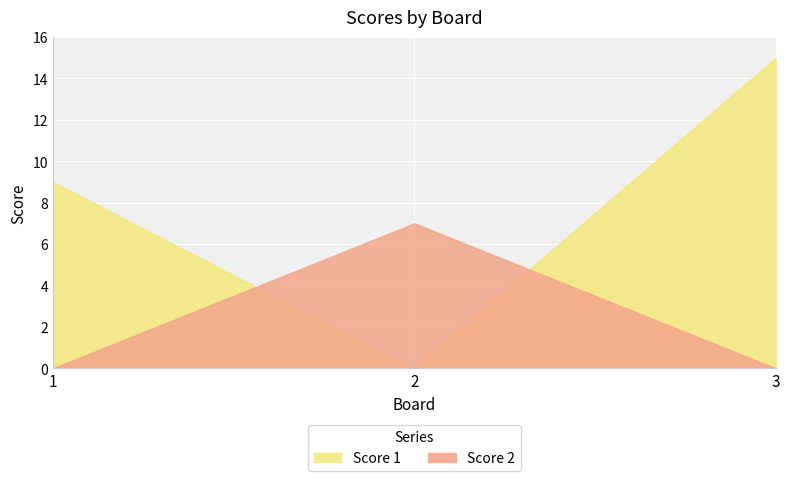

Which has a higher value, 3 or 1?

3